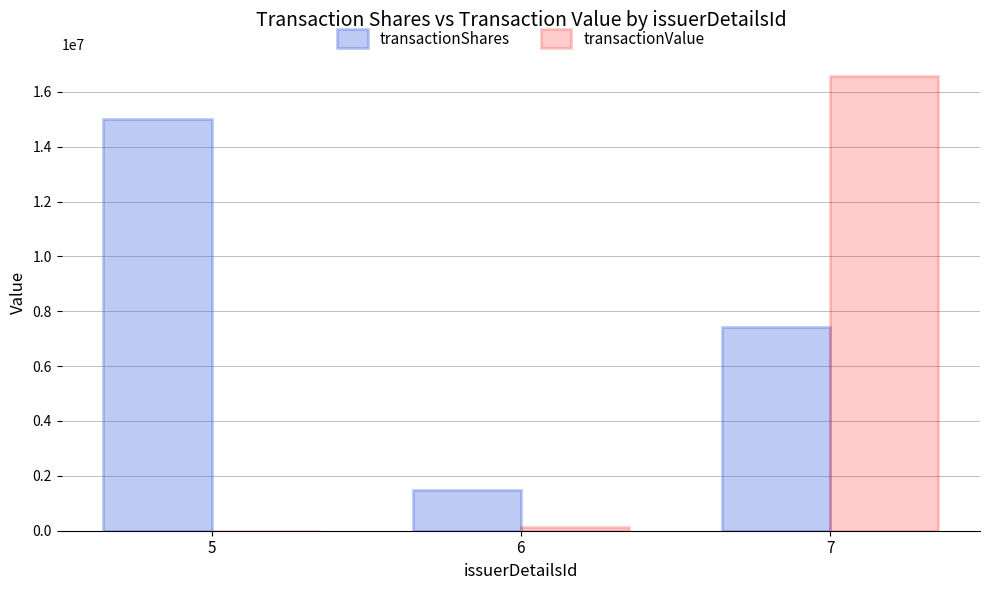

What is the sum of the transactionShares values at 6 and 5?

16500000